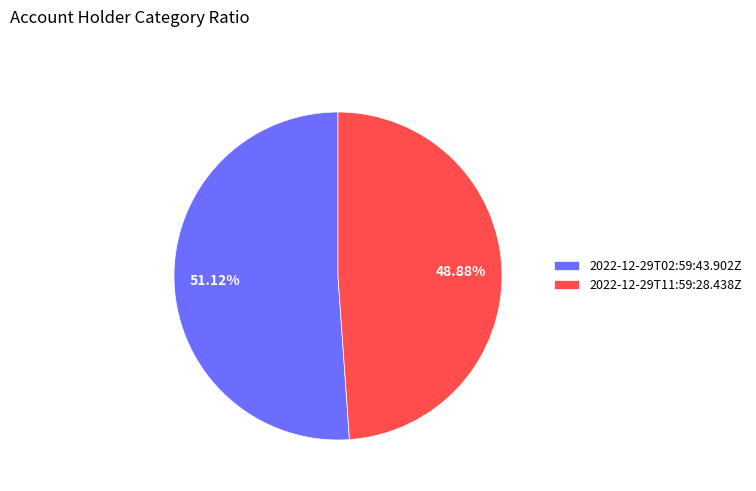

Which category has the biggest portion of the pie?

2022-12-29T02:59:43.902Z